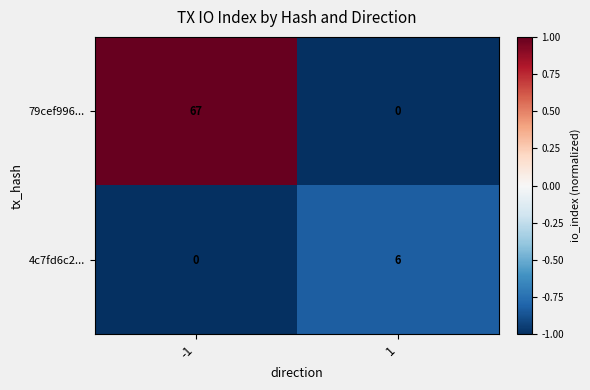

What is the difference between the 79cef996... values at -1 and 1?

67